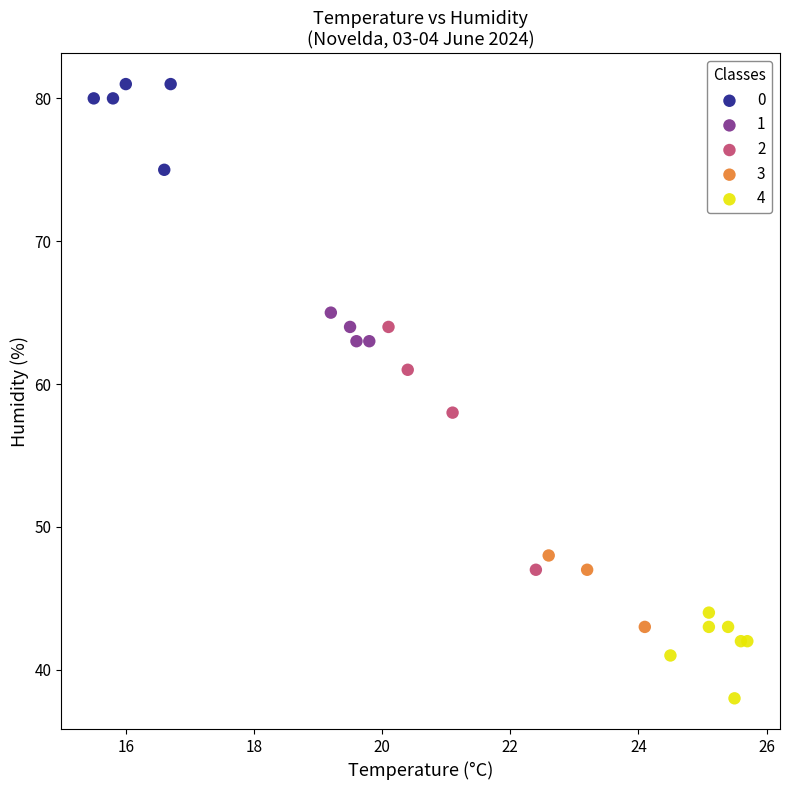

Which series has the largest Y range (max minus min)?

2